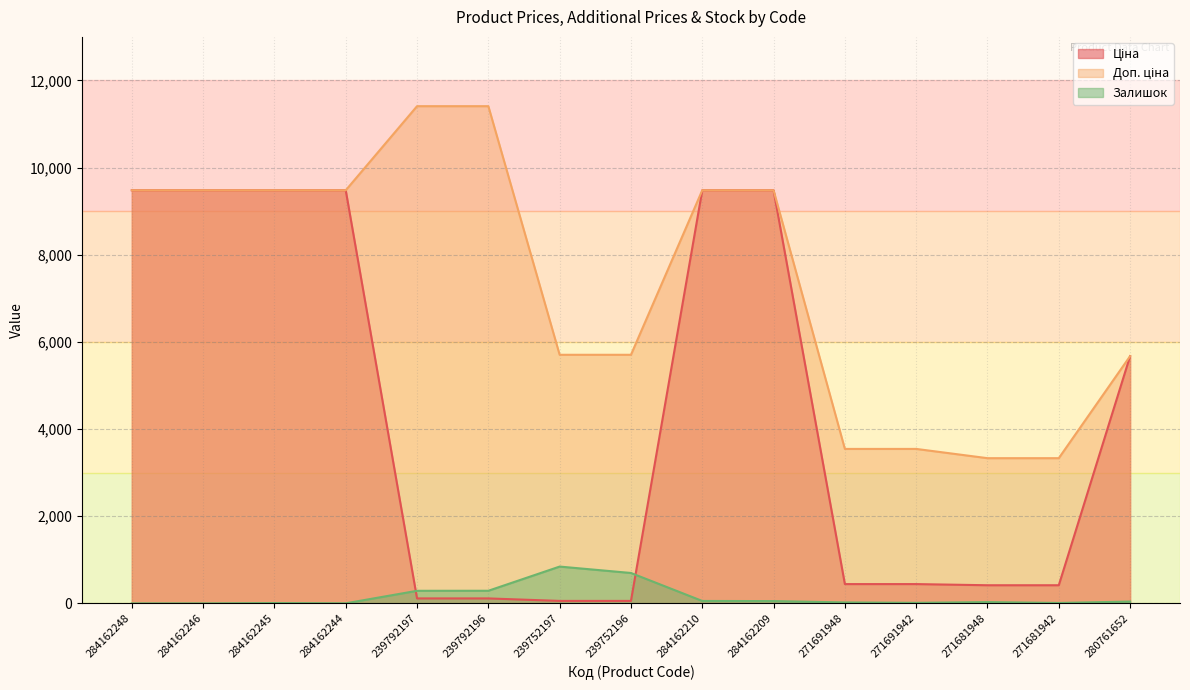

Where is Залишок nearest to the value 422?

239792196